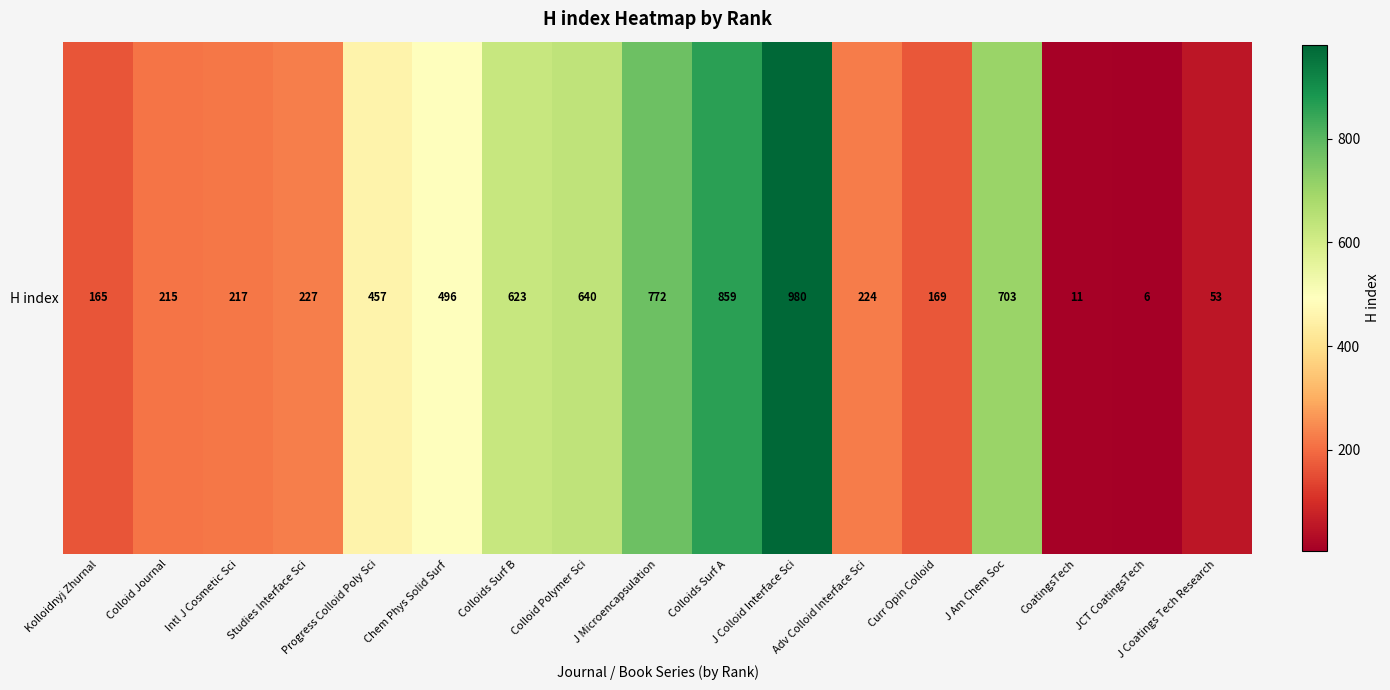

True or false: the data shows 623 at Colloids Surf B.

True